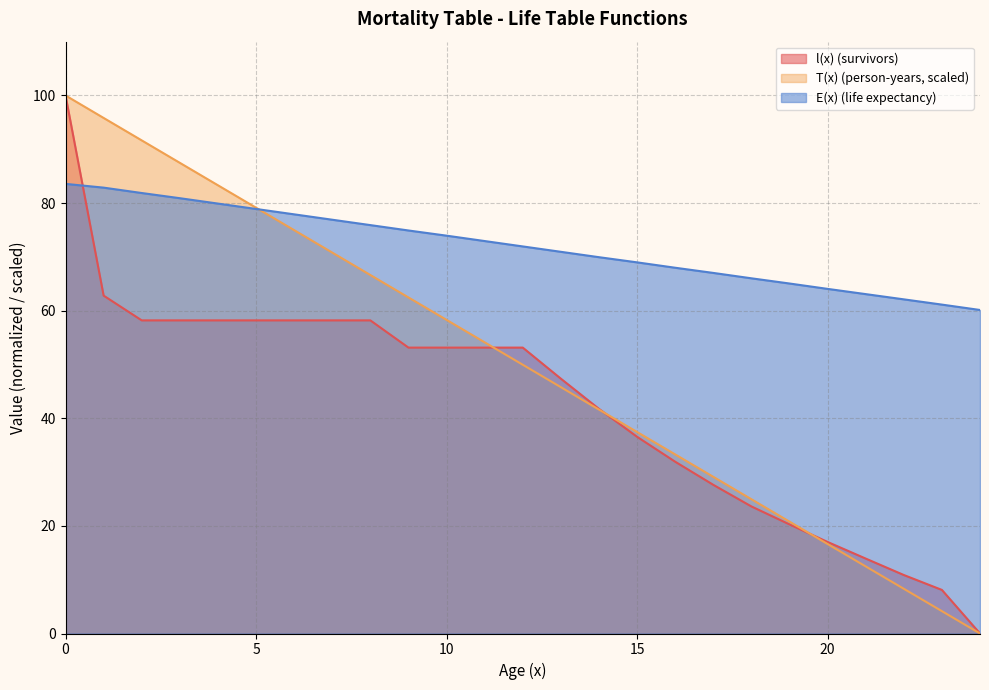

List the series in order of their peak value, highest first.

l(x), T(x), E(x)